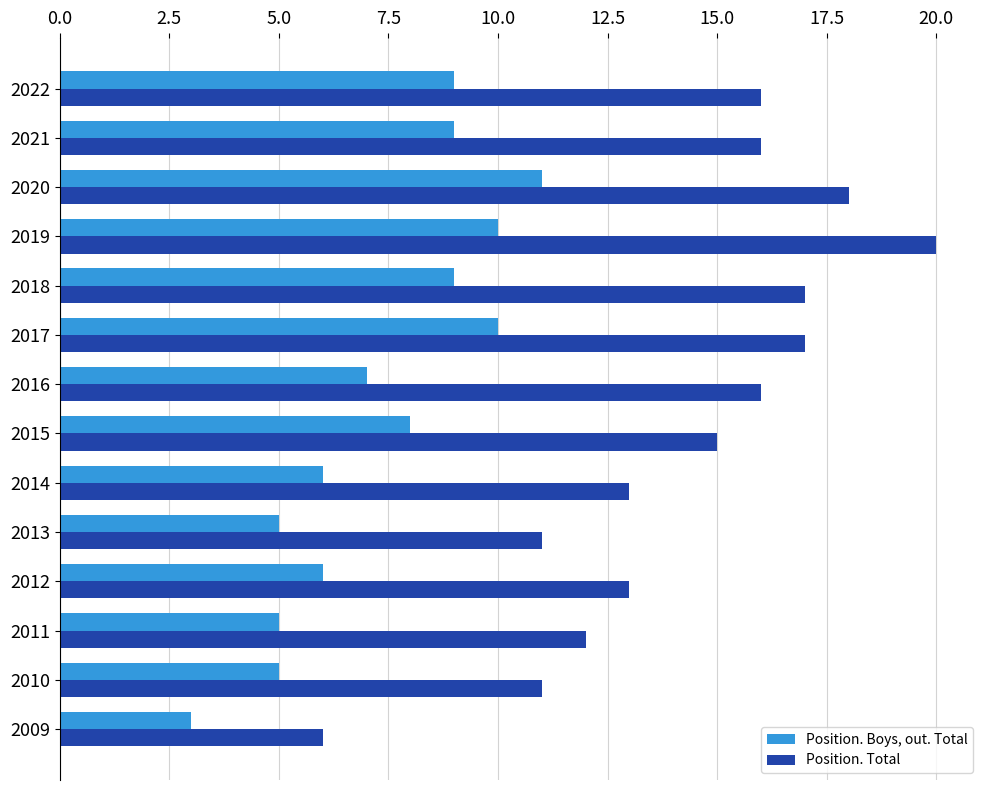

At which category does the chart reach its peak across all series?

2019